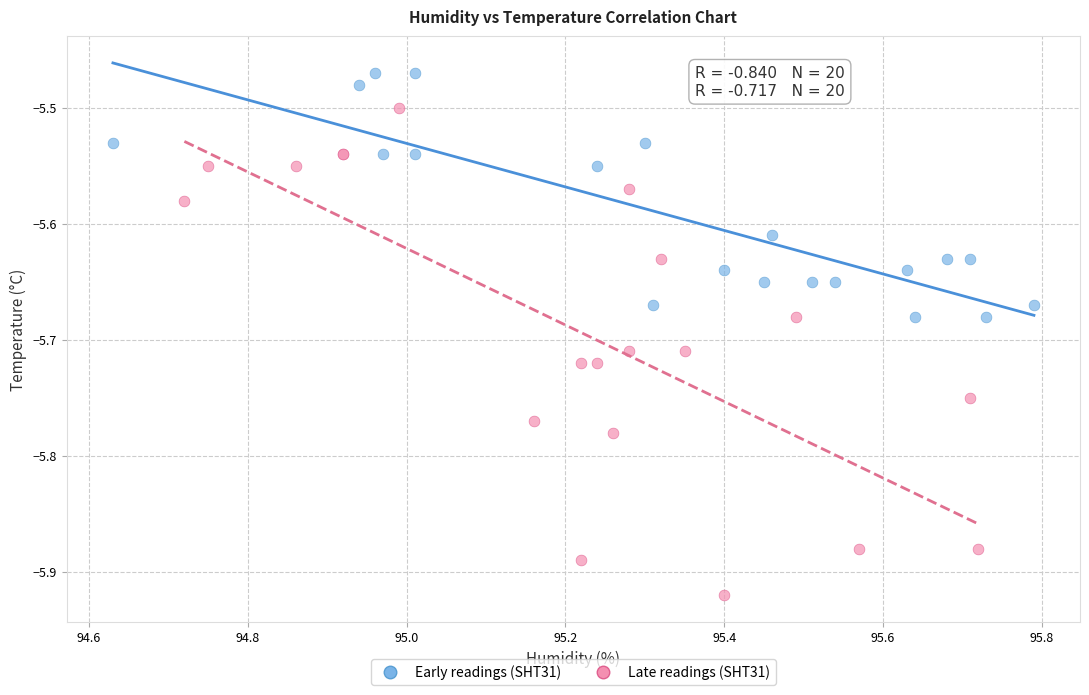

Which series has the widest spread of Y values?

Late readings (SHT31)